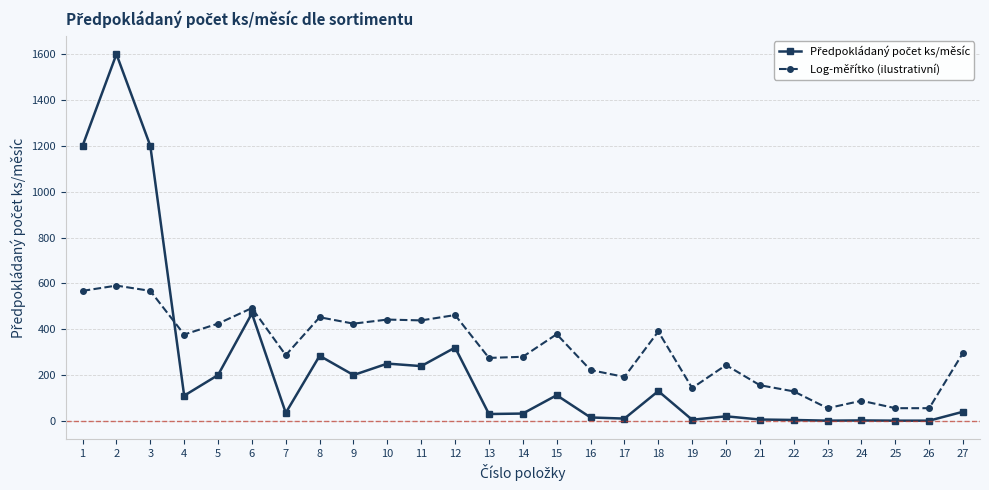

At how many categories does at least one series exceed 842?

3